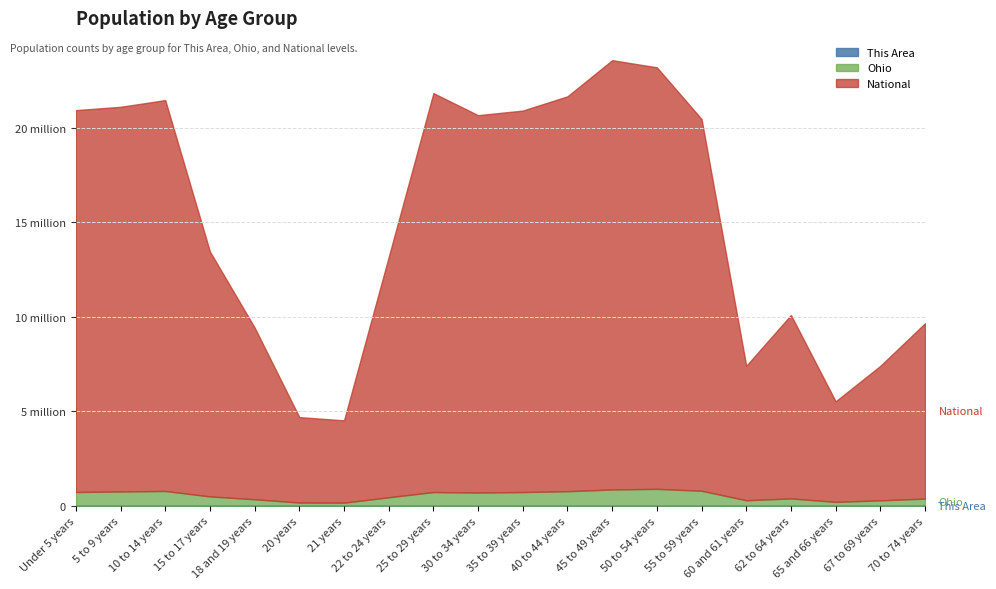

Where is the first local minimum for Ohio?

21 years